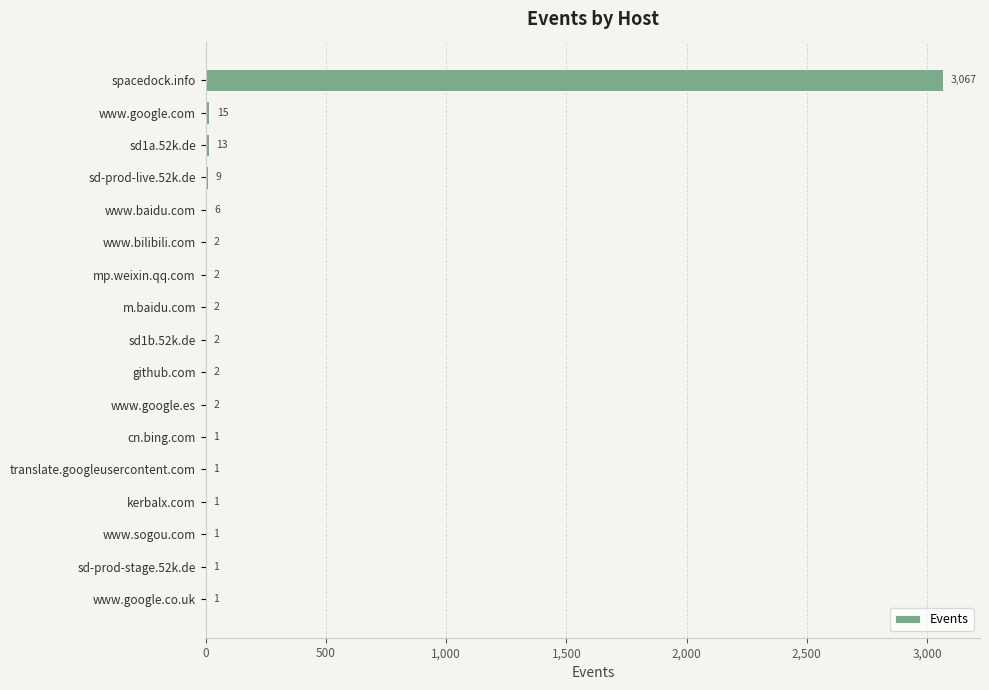

True or false: the data shows 9 at sd-prod-live.52k.de.

True